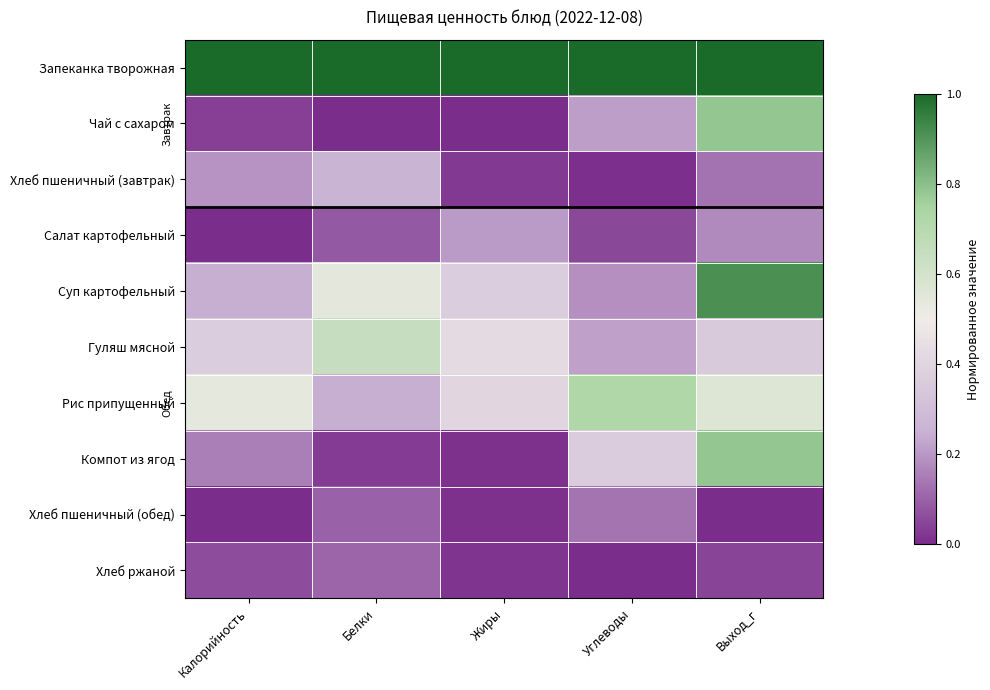

Which series has the widest spread of values?

Чай с сахаром